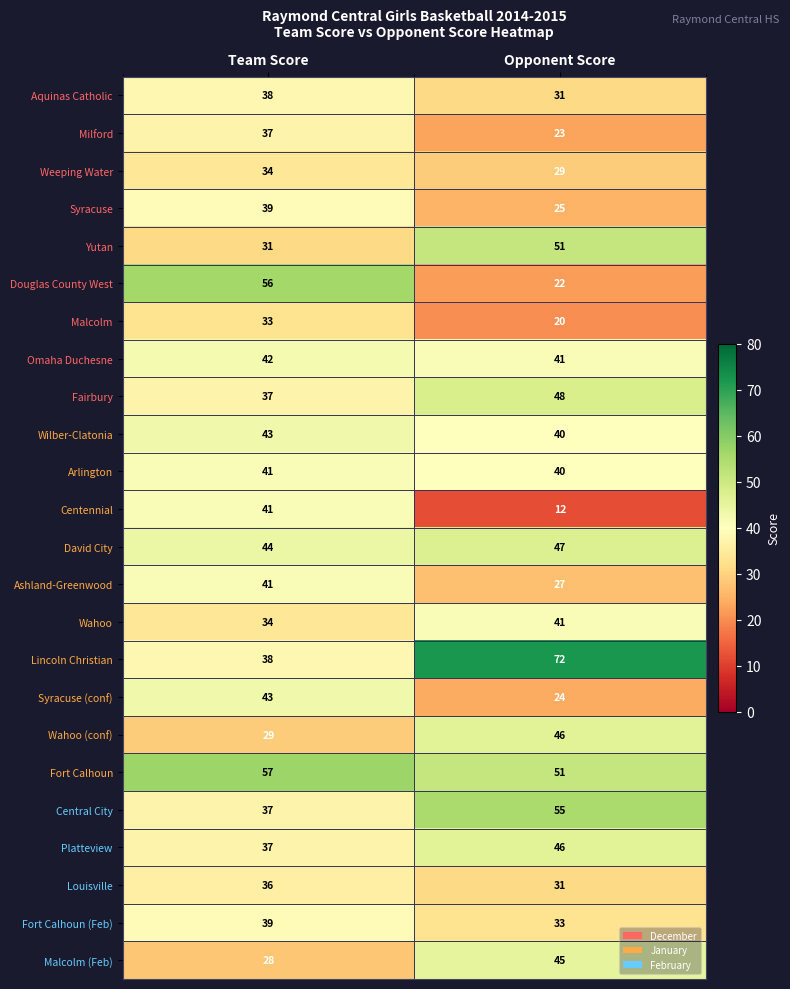

Rank the categories by Platteview value from lowest to highest.

Team Score, Opponent Score